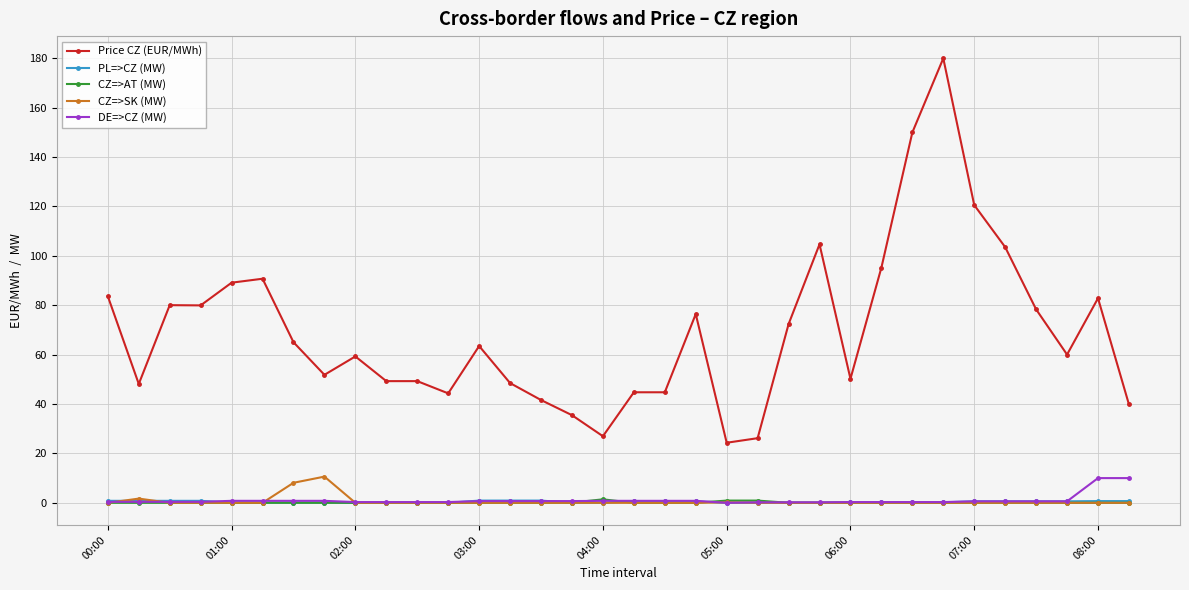

True or false: DE=>CZ (MW) and Price CZ (EUR/MWh) intersect in this chart.

False